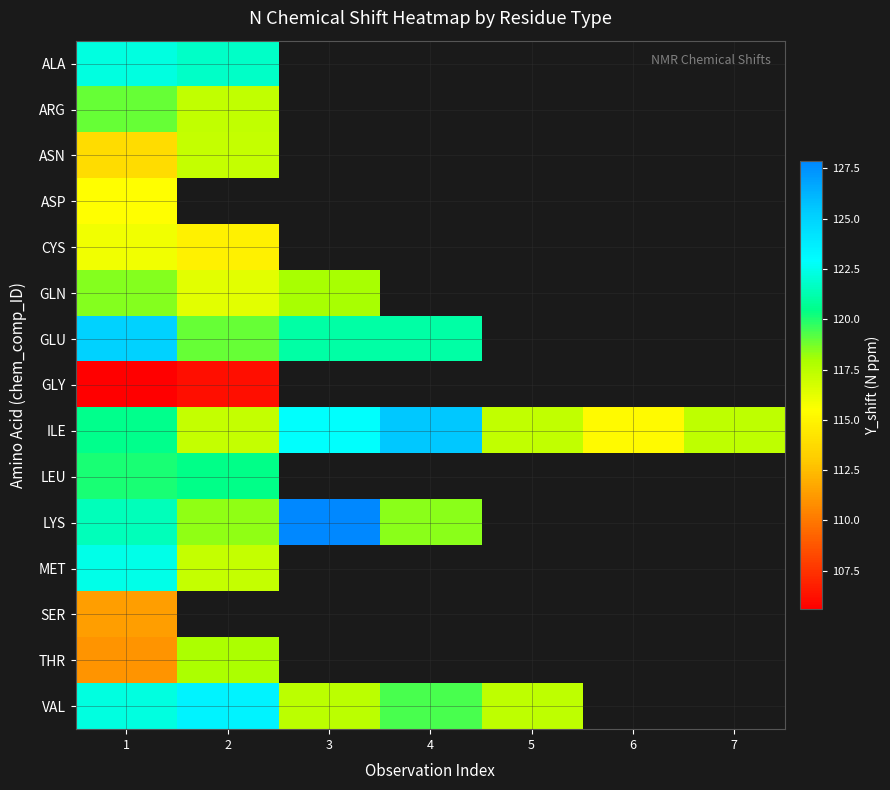

List the series in order of their peak value, lowest first.

GLY, SER, ASP, CYS, ASN, THR, GLN, ARG, LEU, ALA, MET, VAL, GLU, ILE, LYS